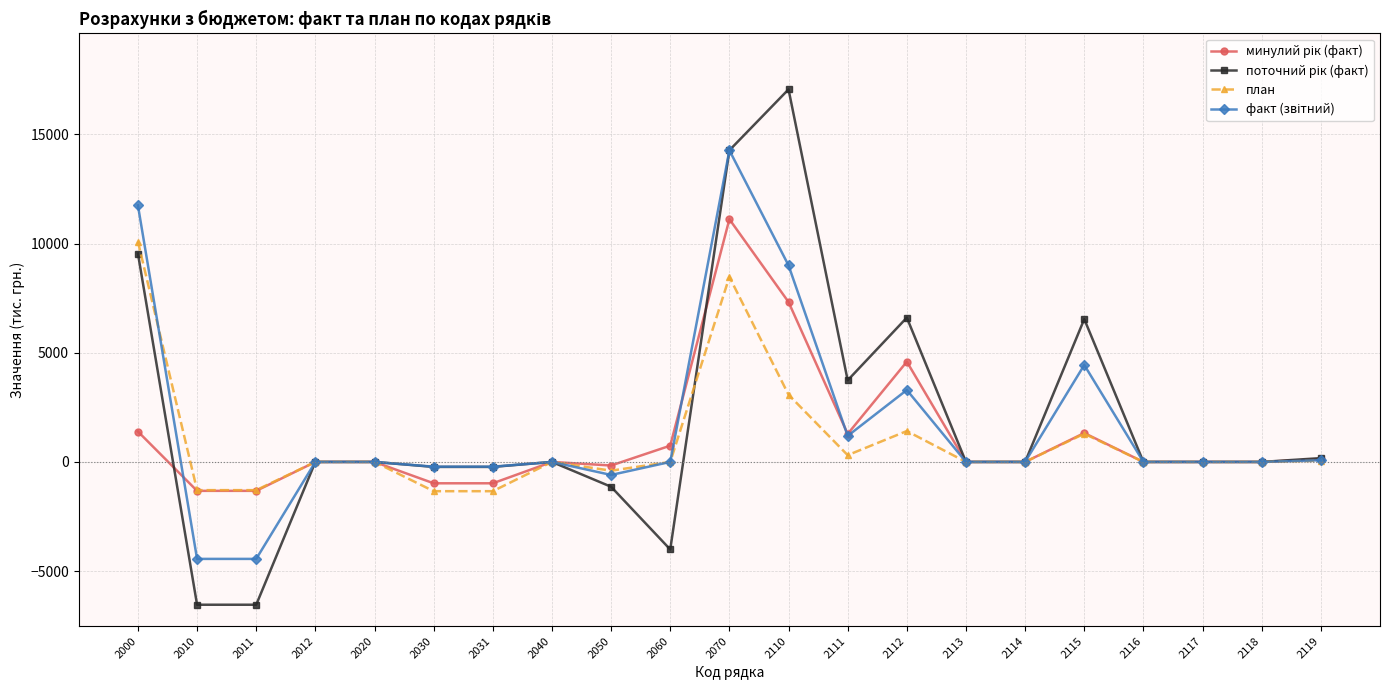

What is the smallest value displayed?

-6540